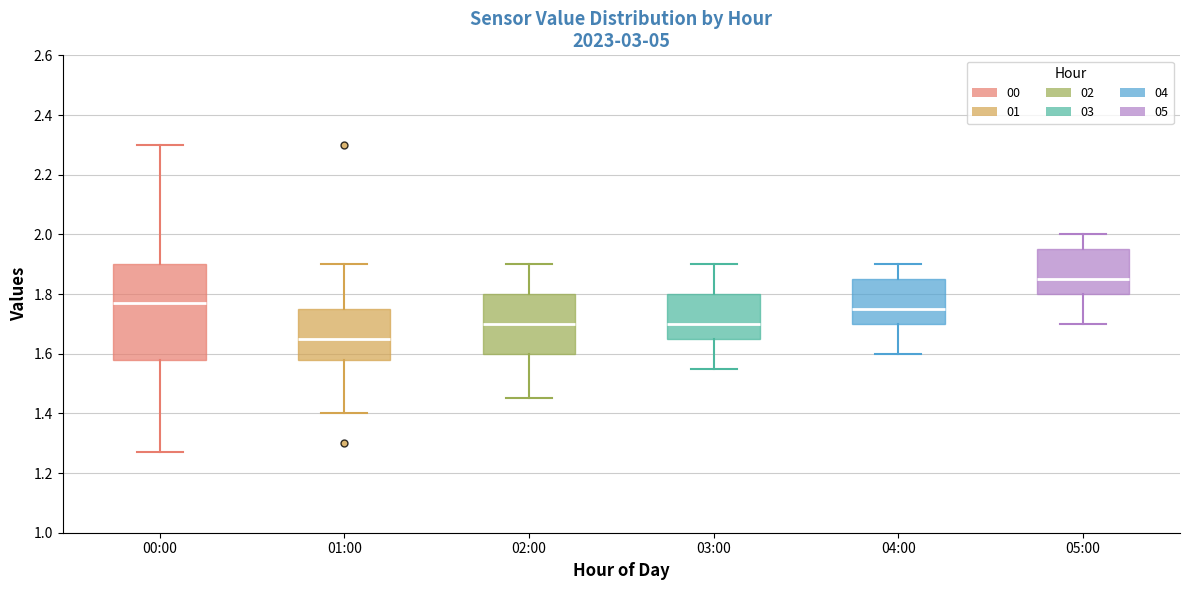

Which box is the tallest, from its lower edge to its upper edge?

00:00